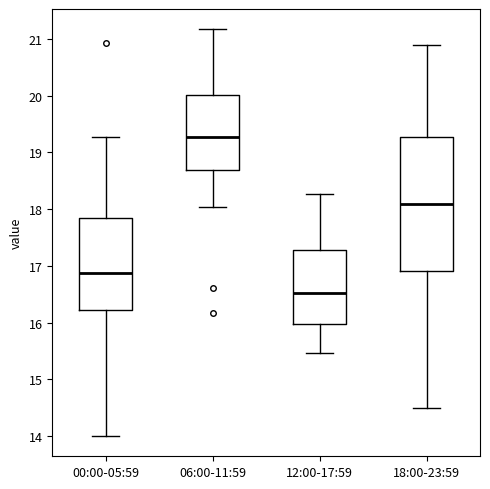

Where does the lower whisker of the box for 12:00-17:59 end on the y-axis? The values are not printed on the chart, so give them approximately, as read against the axis.

15.5